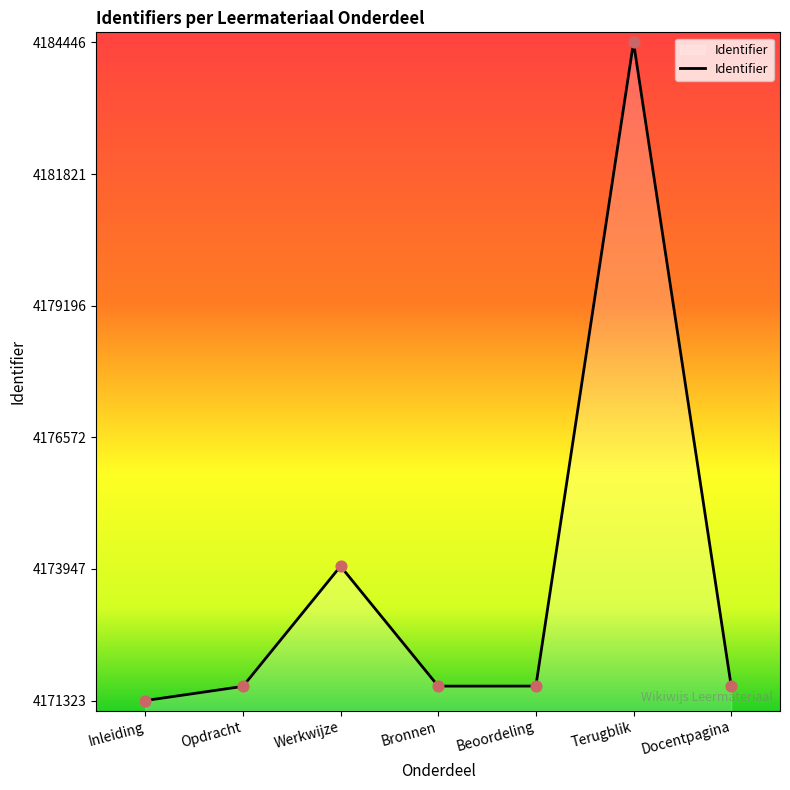

What is the change in value from Bronnen to Beoordeling?

+1